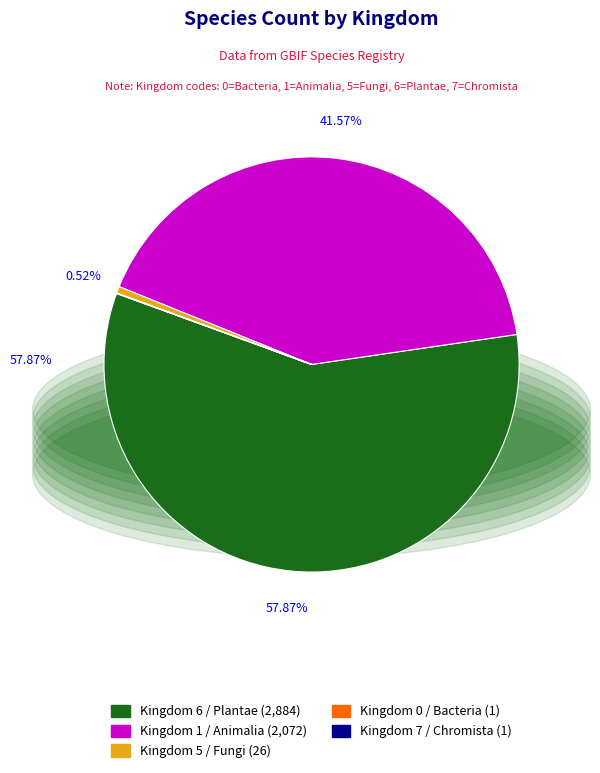

Which category has the biggest portion of the pie?

Kingdom 6